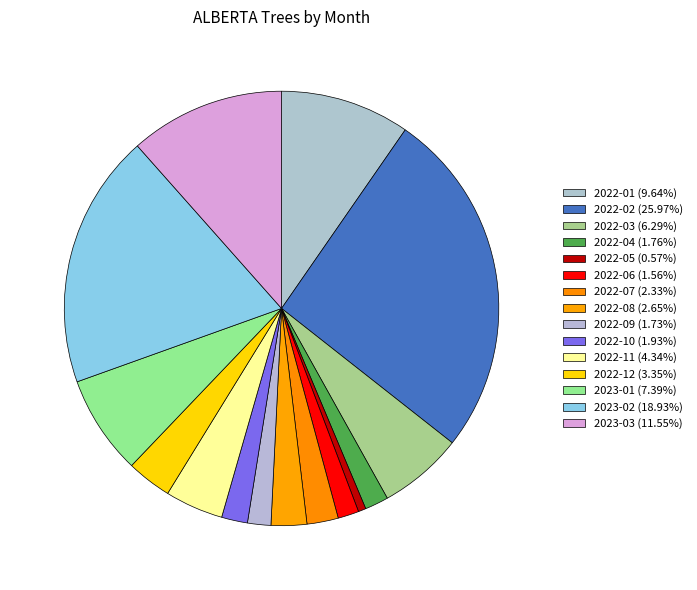

To the nearest percent, what is the average slice percentage?

7%